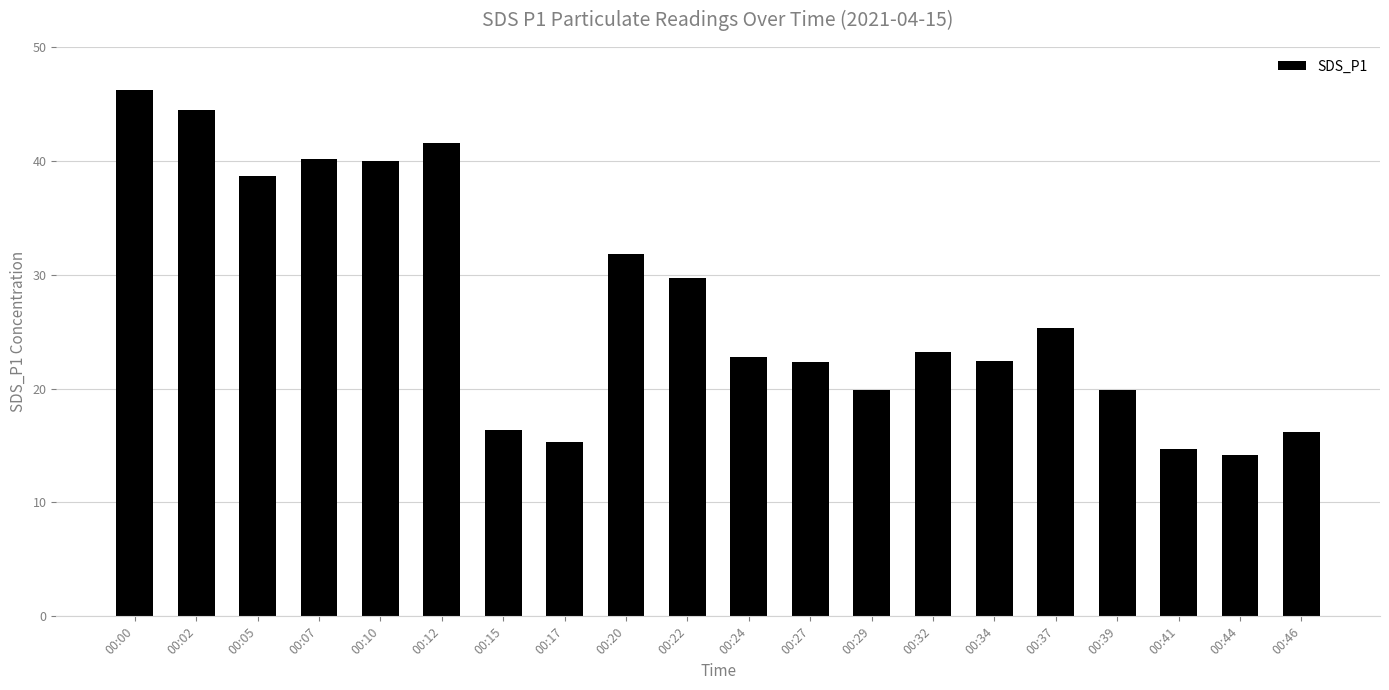

What is the minimum value shown in the chart?

14.2